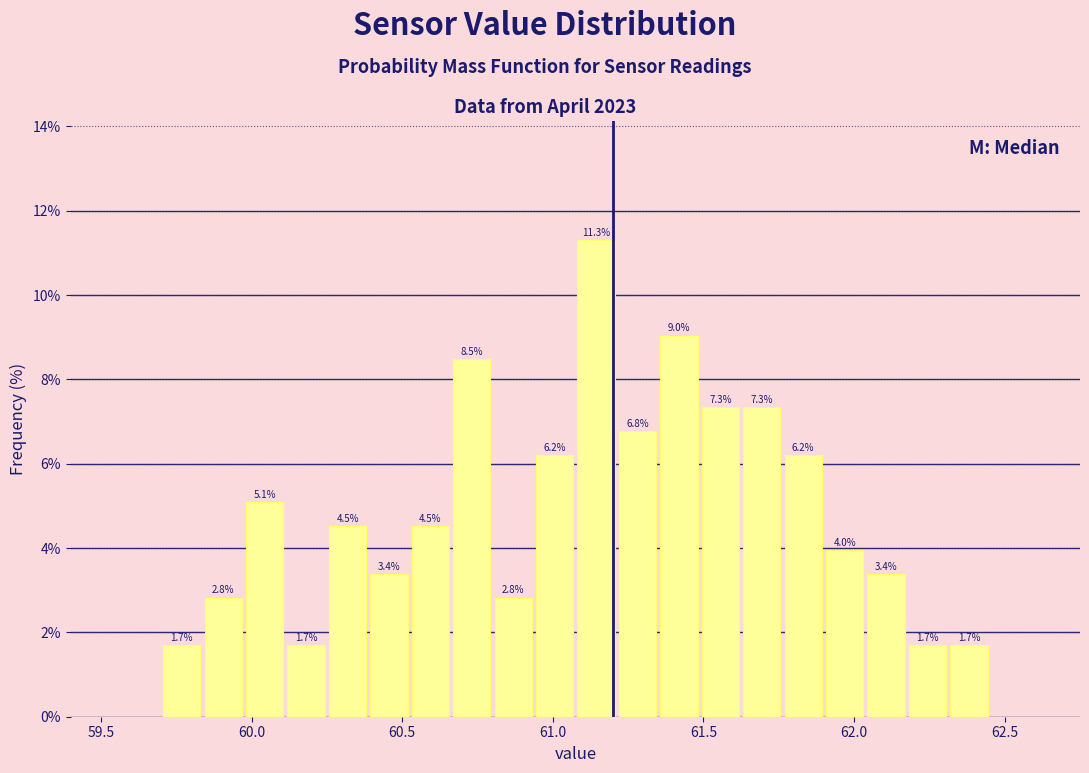

Around what value on the x-axis is the tallest bar? Give the approximate position of its centre, as read against the axis.

61.15